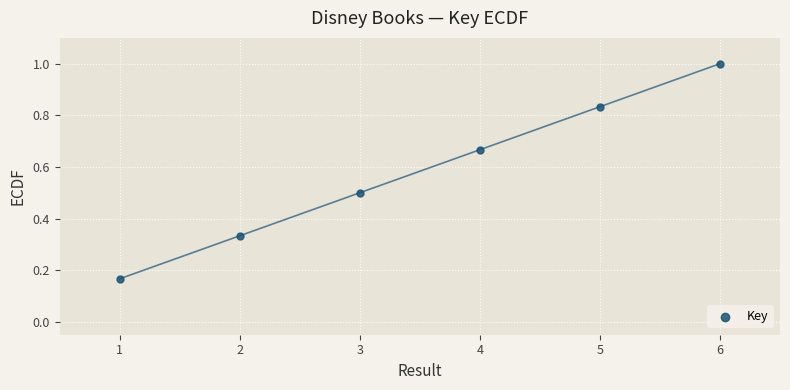

What is the average X value?

3.5